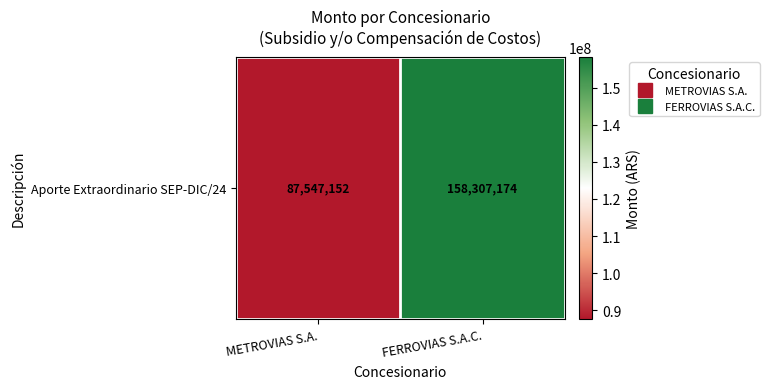

Reading left to right, what are all the values shown in this chart?

METROVIAS S.A.=87547152	FERROVIAS S.A.C.=158307174